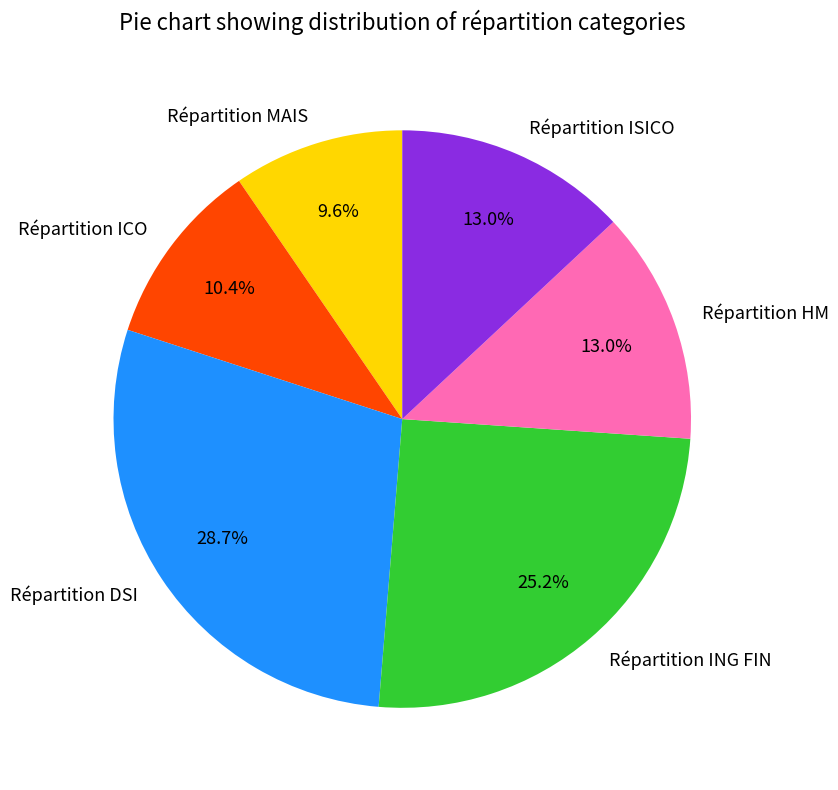

To the nearest percent, what is the combined percentage of Répartition DSI and Répartition ING FIN?

54%